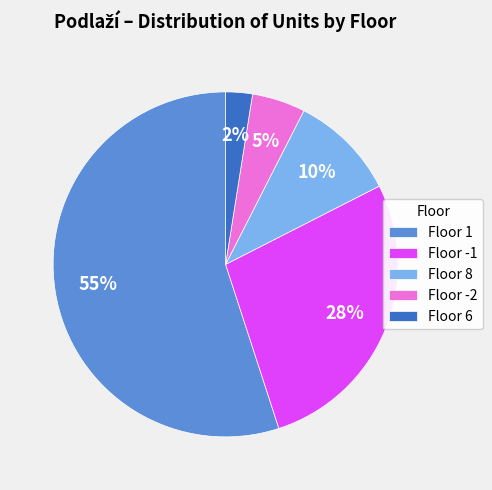

How many segments does this pie chart have?

5